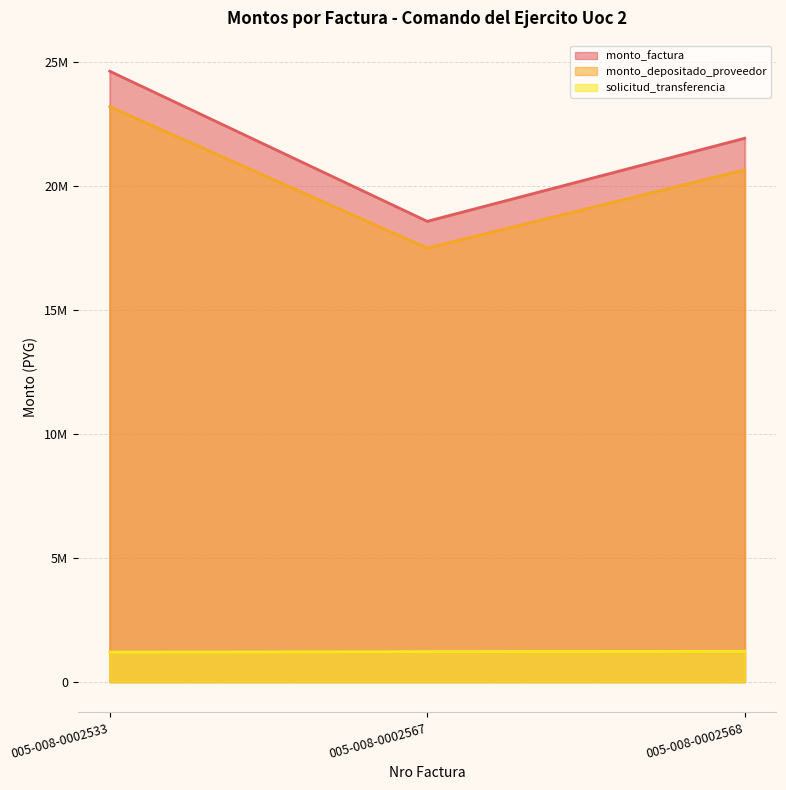

The value of solicitud_transferencia at 005-008-0002567 is 1780640.4. True or false?

False